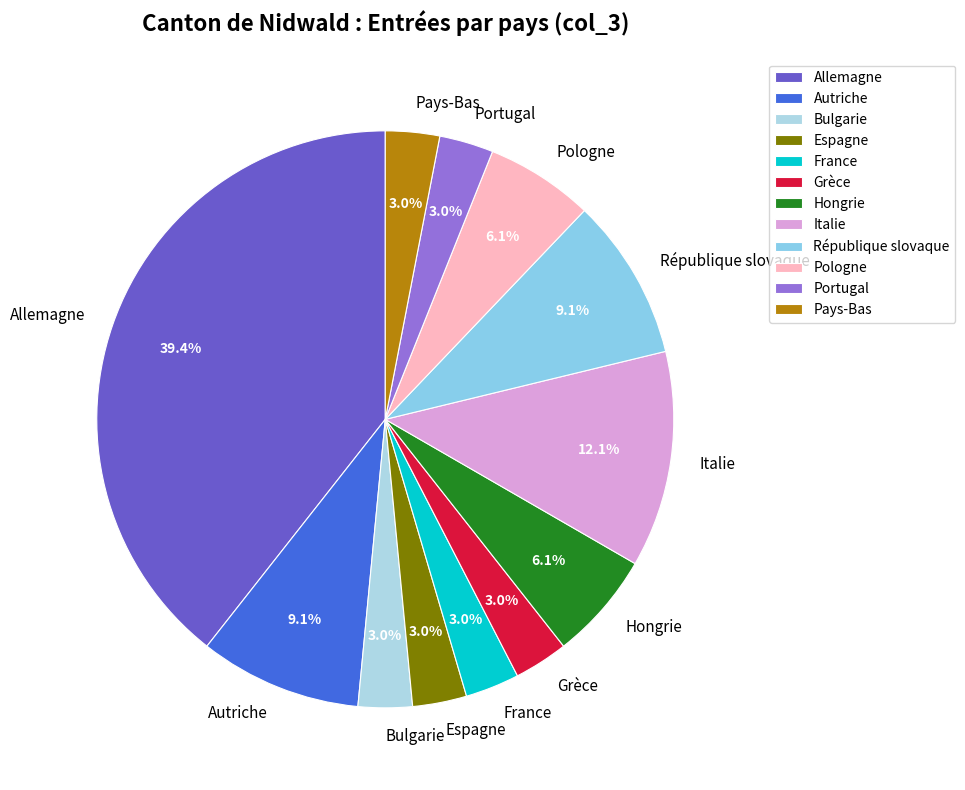

What percentage is NOT represented by République slovaque?

90.9%